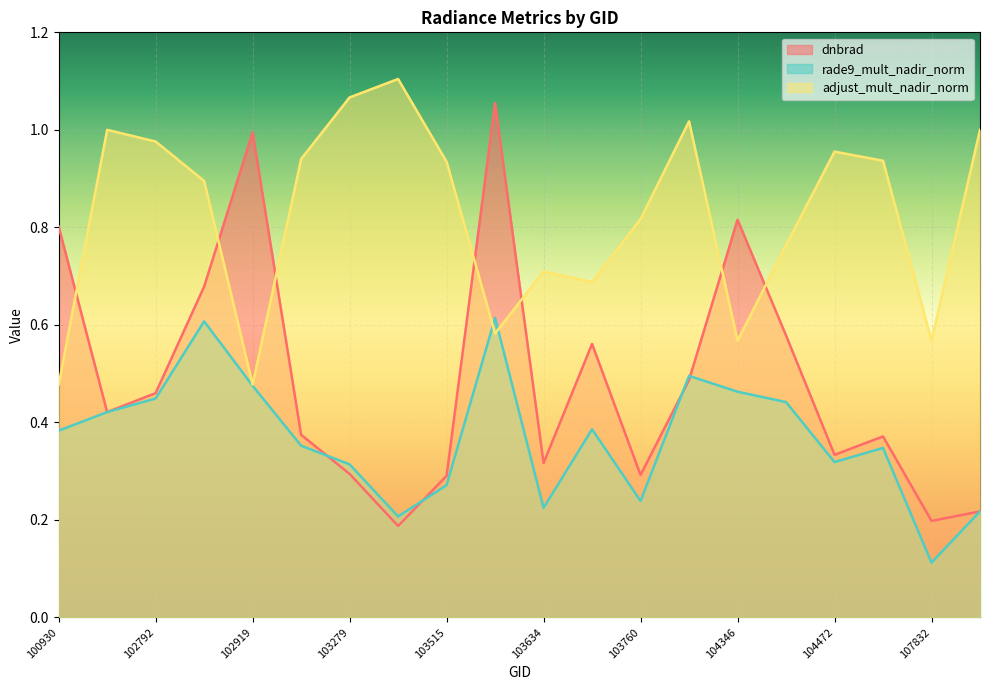

Which category has the highest value across all series?

103396